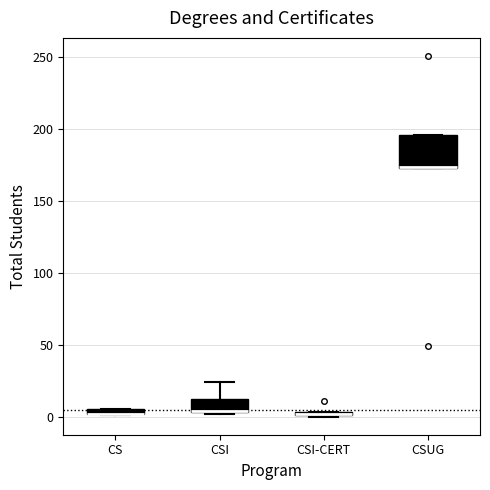

Where is the upper edge of the box for CSI-CERT on the y-axis? The values are not printed on the chart, so give them approximately, as read against the axis.

5